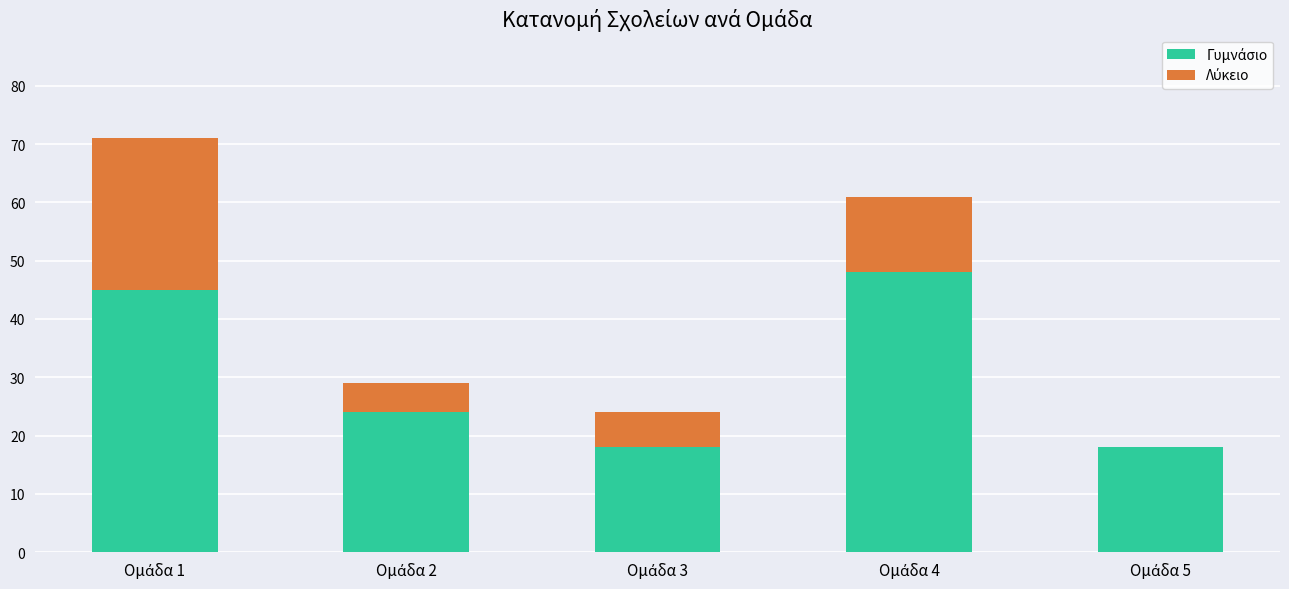

How many series are shown in this chart?

2